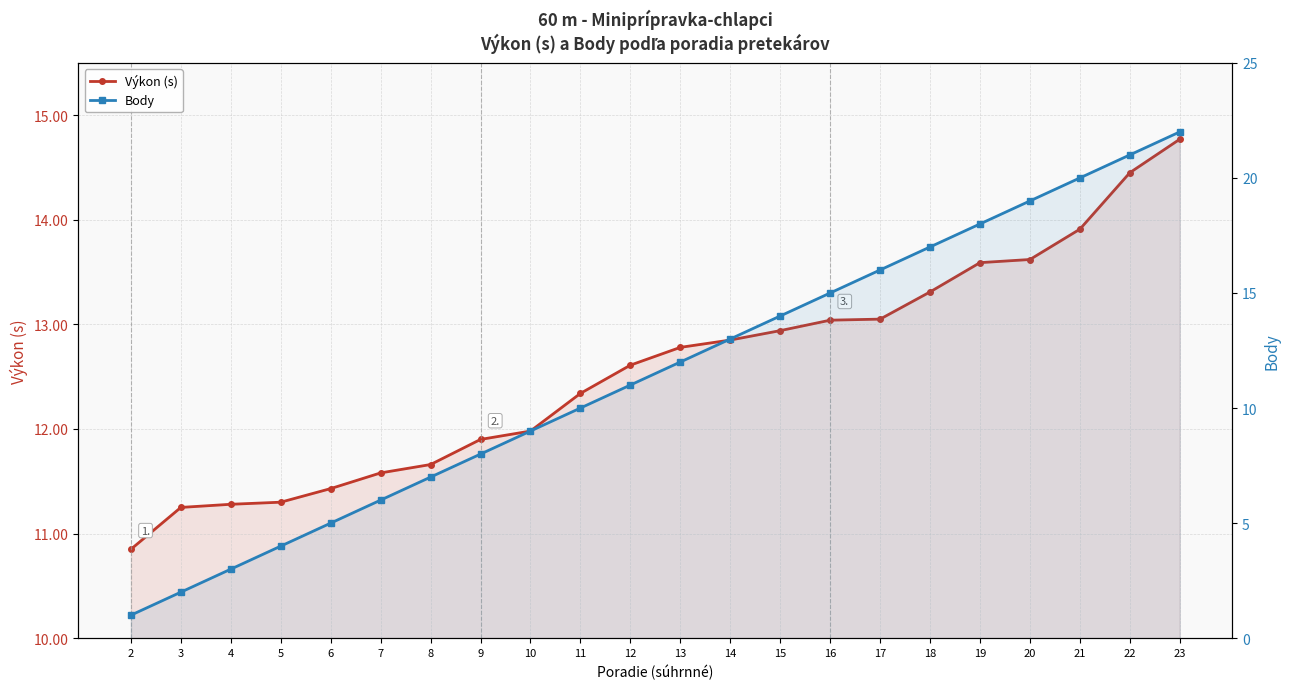

What is the difference between the highest and lowest values at 19?

4.4